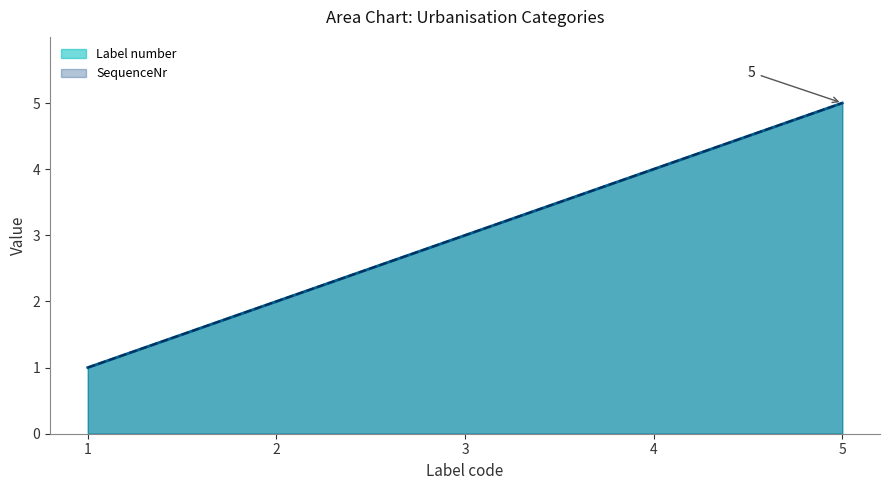

Which series has the widest spread of values?

Label number